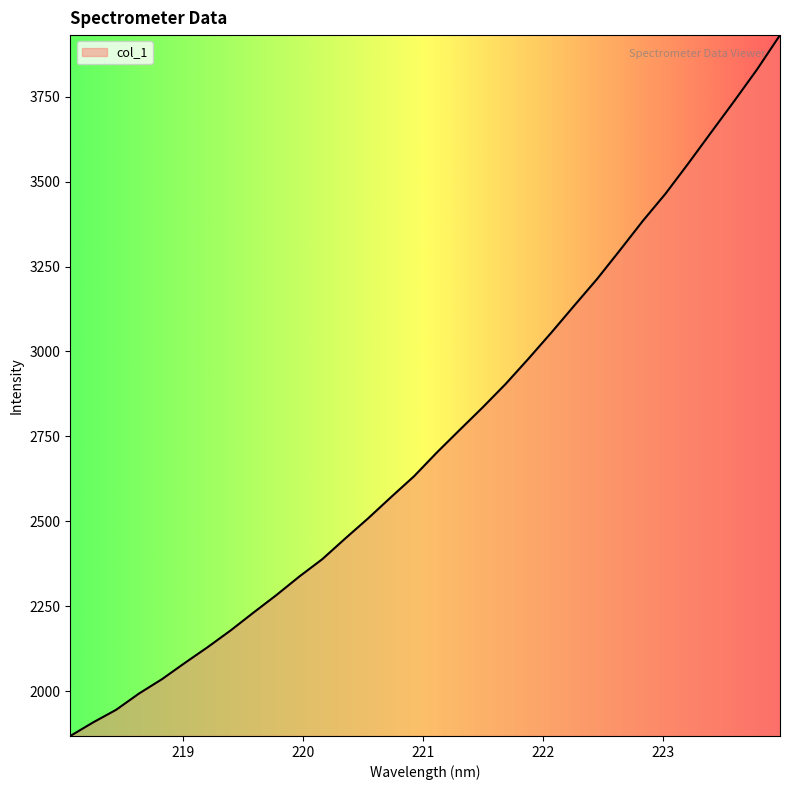

Does the chart have visible grid lines?

No